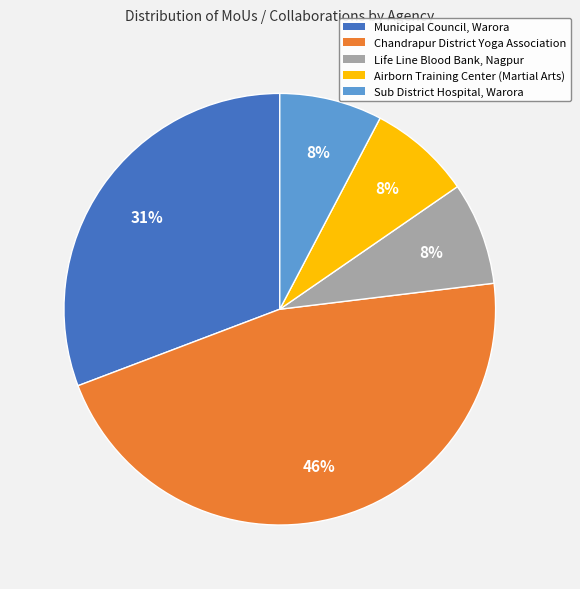

True or false: Chandrapur District Yoga Association accounts for 46% of the total.

True